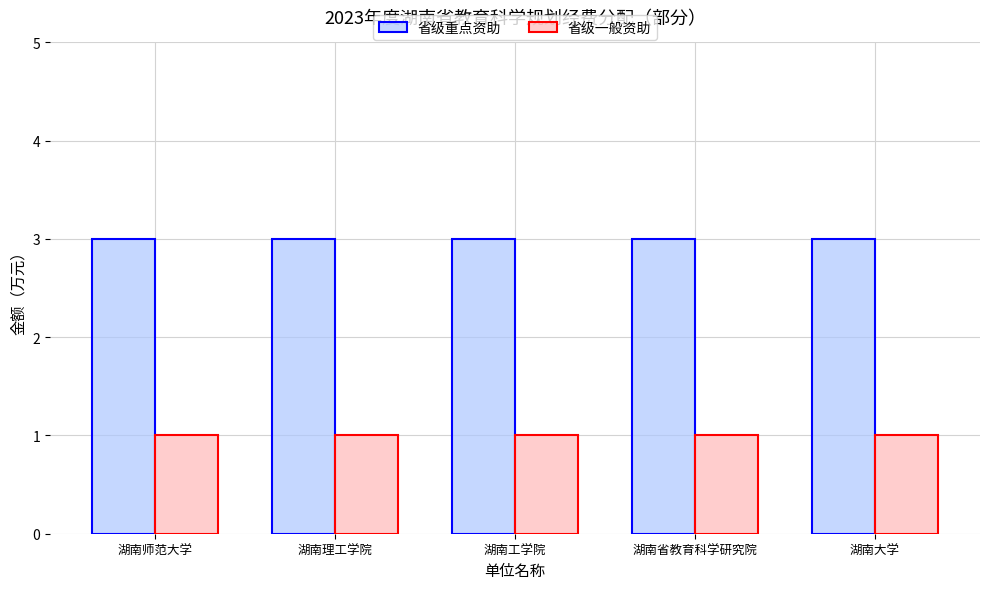

What is the lowest value of the 省级一般资助 series?

1